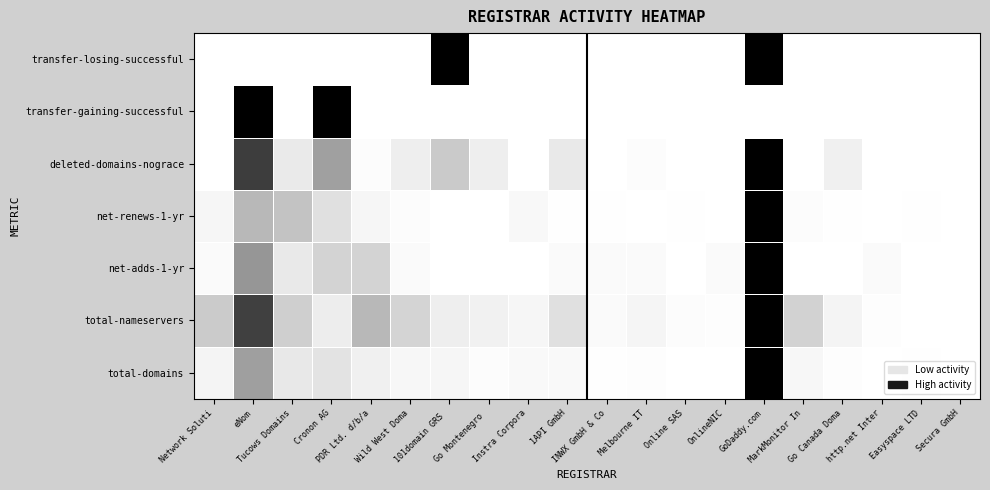

At which category is the sum across all series the highest?

GoDaddy.com